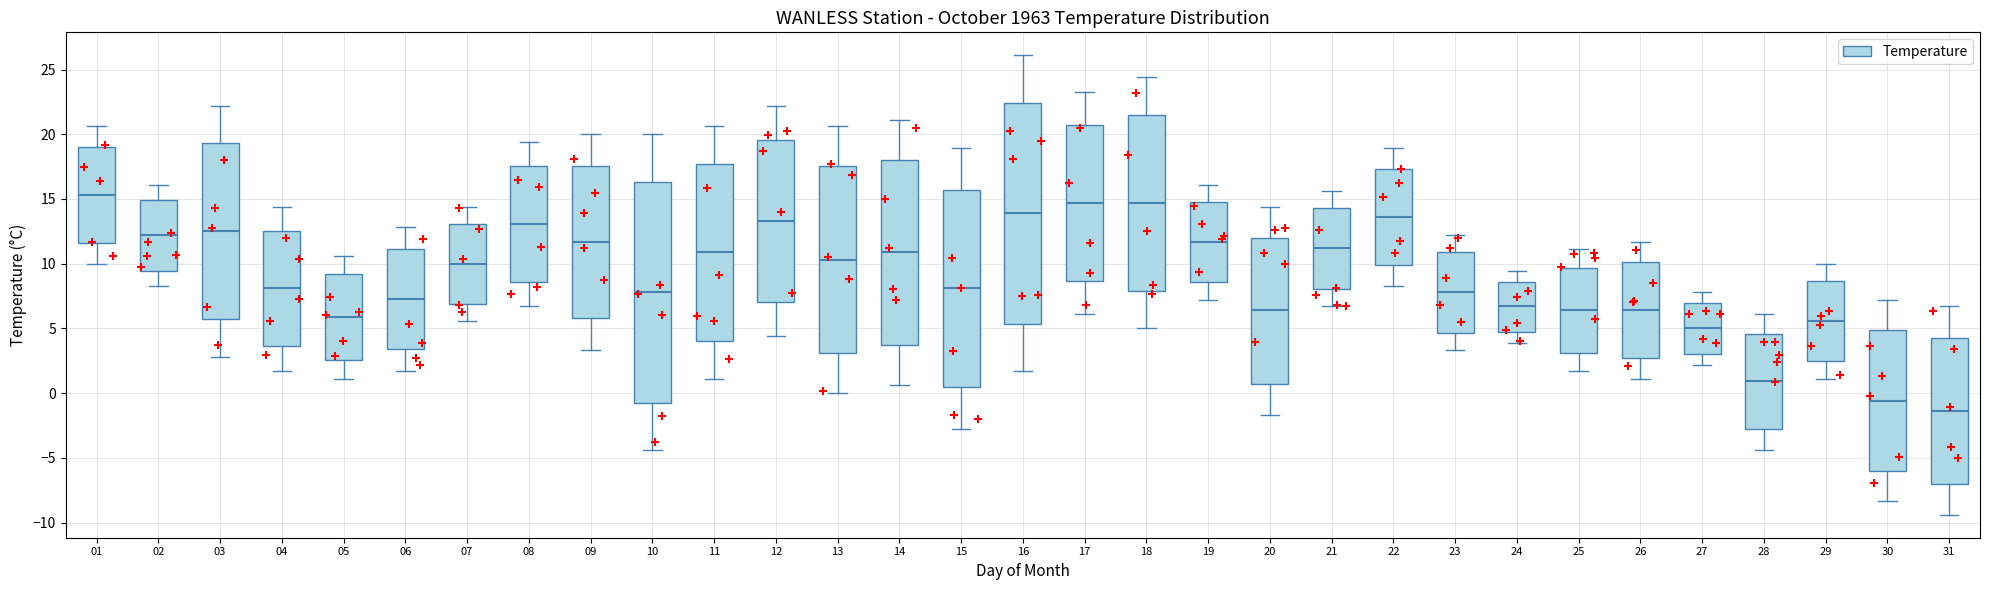

Reading left to right, read every box against the y-axis: the position of its median line, the range the box covers, and the ends of its whiskers. The values are not printed on the chart, so give them approximately, as read against the axis.

01: median 15.5, box 11.5 to 19.0, whiskers 10.0 to 20.5
02: median 12.0, box 9.5 to 15.0, whiskers 8.5 to 16.0
03: median 12.5, box 5.5 to 19.5, whiskers 3.0 to 22.0
04: median 8.0, box 3.5 to 12.5, whiskers 1.5 to 14.5
05: median 6.0, box 2.5 to 9.0, whiskers 1.0 to 10.5
06: median 7.5, box 3.5 to 11.0, whiskers 1.5 to 13.0
07: median 10.0, box 7.0 to 13.0, whiskers 5.5 to 14.5
08: median 13.0, box 8.5 to 17.5, whiskers 6.5 to 19.5
09: median 11.5, box 6.0 to 17.5, whiskers 3.5 to 20.0
10: median 8.0, box -0.5 to 16.5, whiskers -4.5 to 20.0
11: median 11.0, box 4.0 to 17.5, whiskers 1.0 to 20.5
12: median 13.5, box 7.0 to 19.5, whiskers 4.5 to 22.0
13: median 10.5, box 3.0 to 17.5, whiskers 0.0 to 20.5
14: median 11.0, box 3.5 to 18.0, whiskers 0.5 to 21.0
15: median 8.0, box 0.5 to 15.5, whiskers -3.0 to 19.0
16: median 14.0, box 5.5 to 22.5, whiskers 1.5 to 26.0
17: median 14.5, box 8.5 to 20.5, whiskers 6.0 to 23.5
18: median 14.5, box 8.0 to 21.5, whiskers 5.0 to 24.5
19: median 11.5, box 8.5 to 15.0, whiskers 7.0 to 16.0
20: median 6.5, box 0.5 to 12.0, whiskers -1.5 to 14.5
21: median 11.0, box 8.0 to 14.5, whiskers 6.5 to 15.5
22: median 13.5, box 10.0 to 17.5, whiskers 8.5 to 19.0
23: median 8.0, box 4.5 to 11.0, whiskers 3.5 to 12.0
24: median 6.5, box 4.5 to 8.5, whiskers 4.0 to 9.5
25: median 6.5, box 3.0 to 9.5, whiskers 1.5 to 11.0
26: median 6.5, box 2.5 to 10.0, whiskers 1.0 to 11.5
27: median 5.0, box 3.0 to 7.0, whiskers 2.0 to 8.0
28: median 1.0, box -3.0 to 4.5, whiskers -4.5 to 6.0
29: median 5.5, box 2.5 to 8.5, whiskers 1.0 to 10.0
30: median -0.5, box -6.0 to 5.0, whiskers -8.5 to 7.0
31: median -1.5, box -7.0 to 4.5, whiskers -9.5 to 6.5